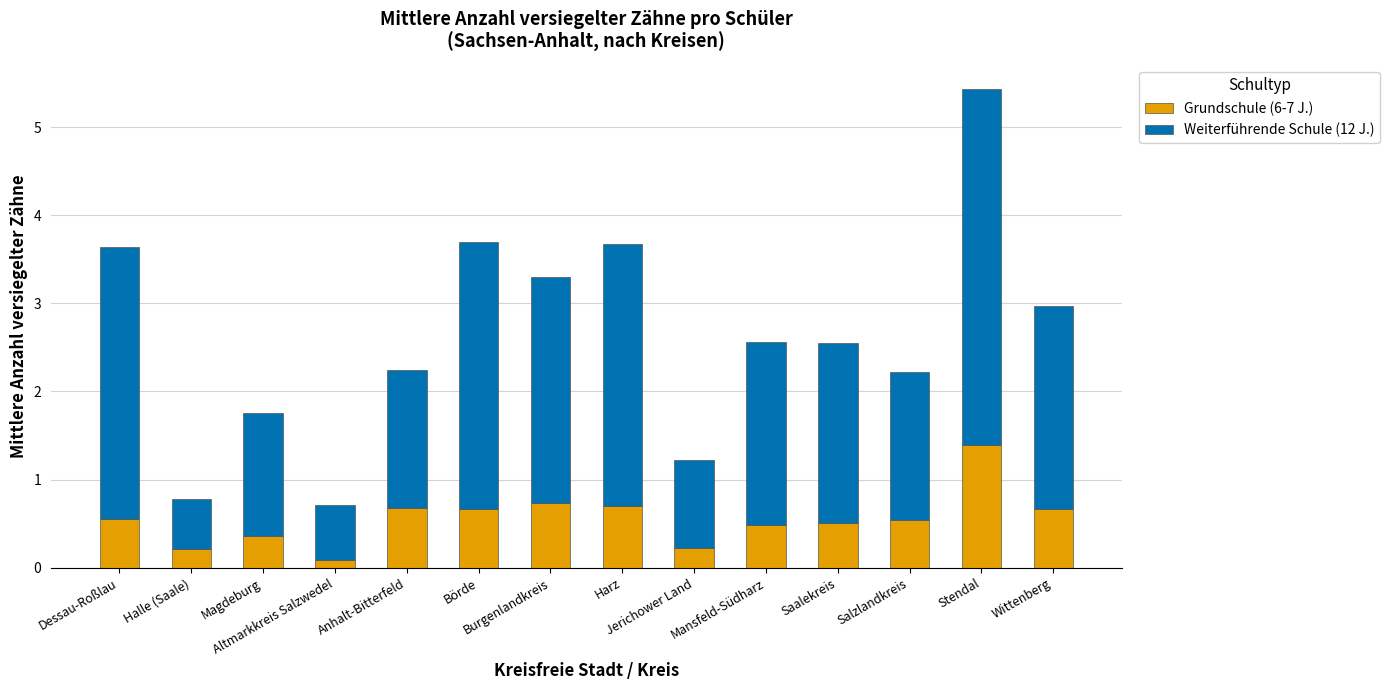

What is the average value of the Grundschule (6-7 J.) series?

0.6